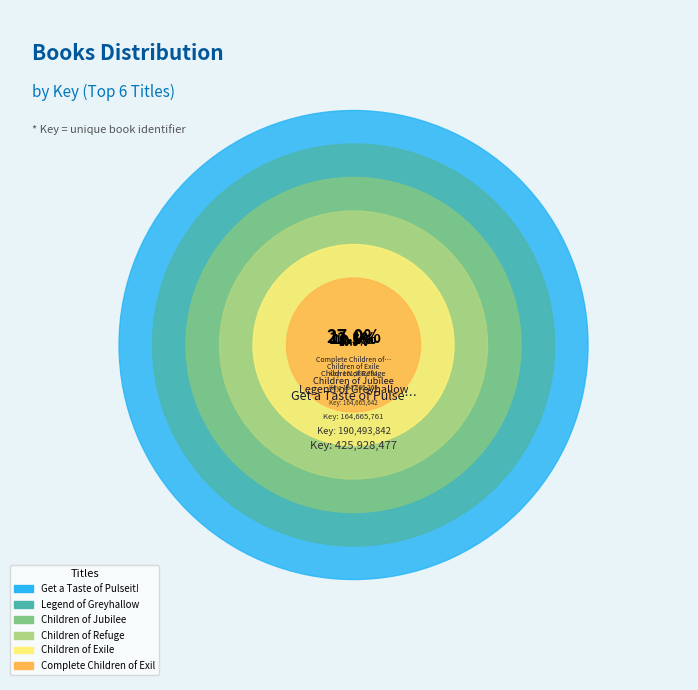

Is it true that Fake Blood is 1% of the pie?

False